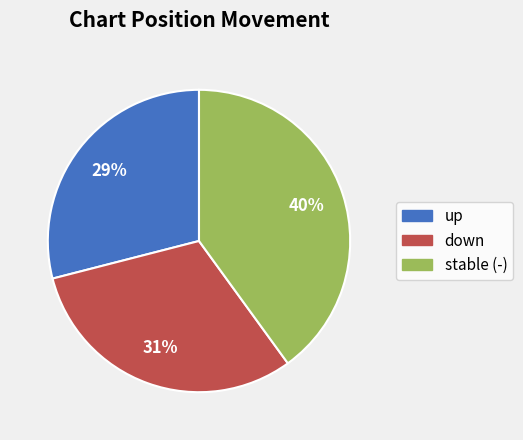

Count the number of slices in the pie.

3